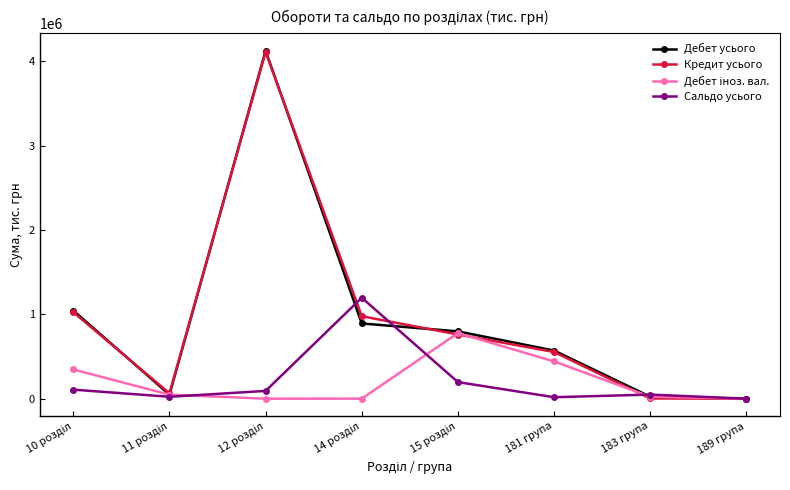

What is the label of the 6th point from the left?

181 група